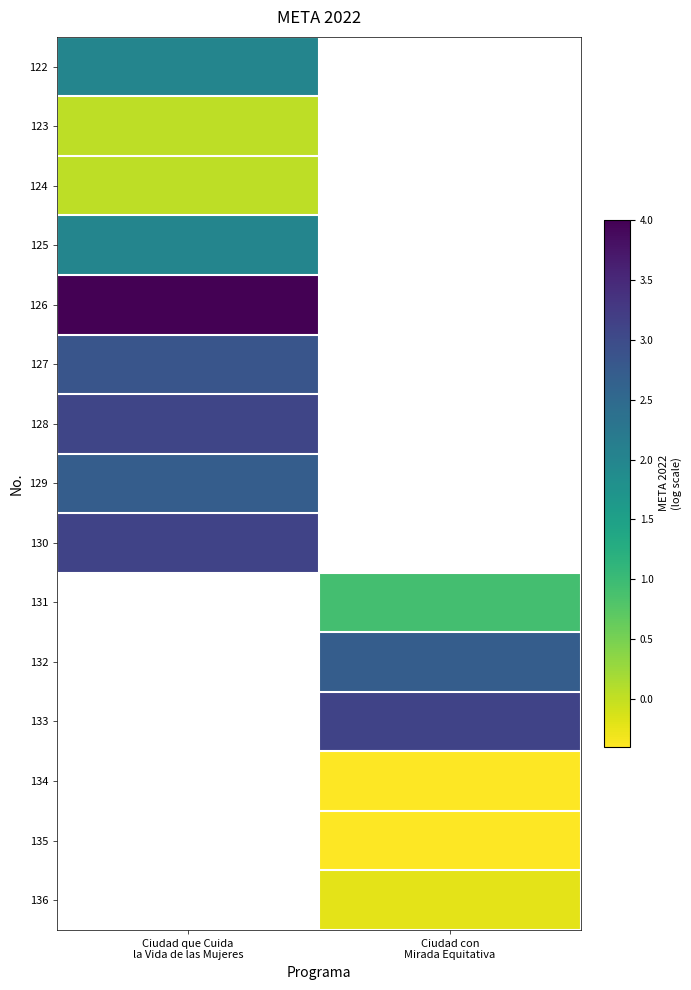

What is the smallest value displayed?

-0.4